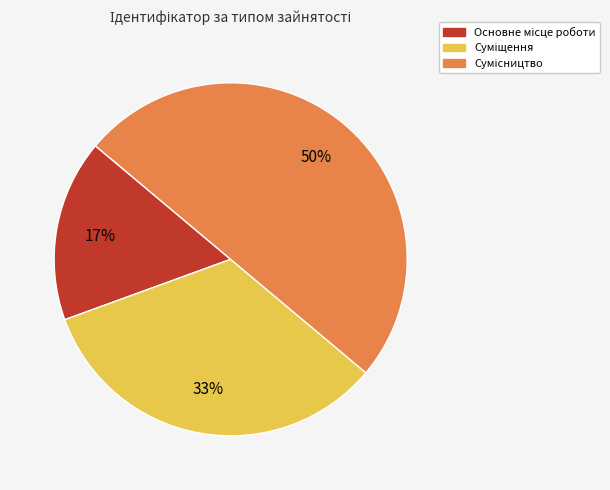

To the nearest percent, what is the average slice percentage?

33%